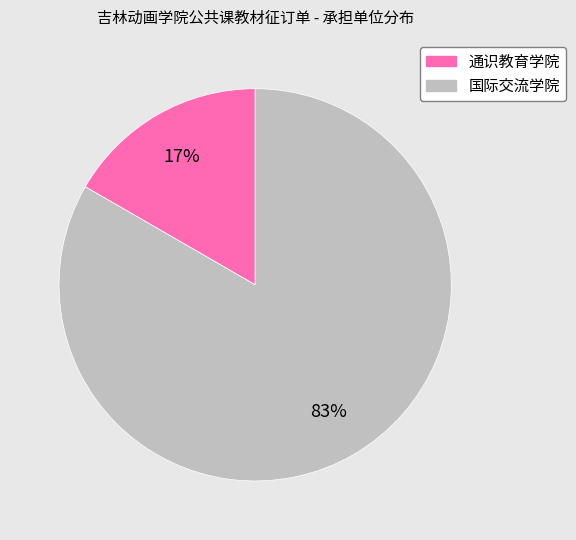

How many slices are in this pie chart?

2